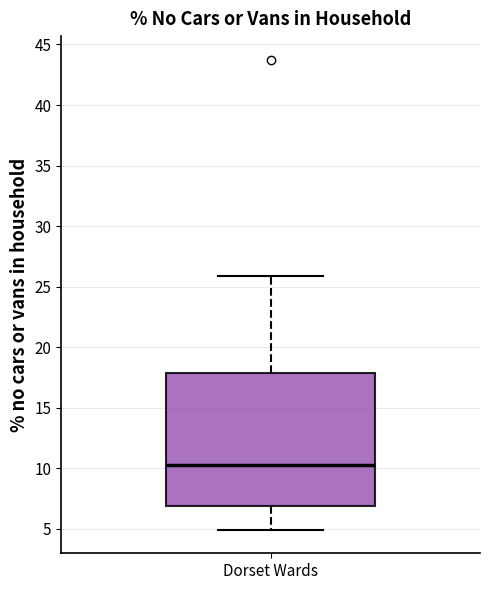

Where does the lower whisker of the box for Dorset Wards end on the y-axis? The values are not printed on the chart, so give them approximately, as read against the axis.

5.0